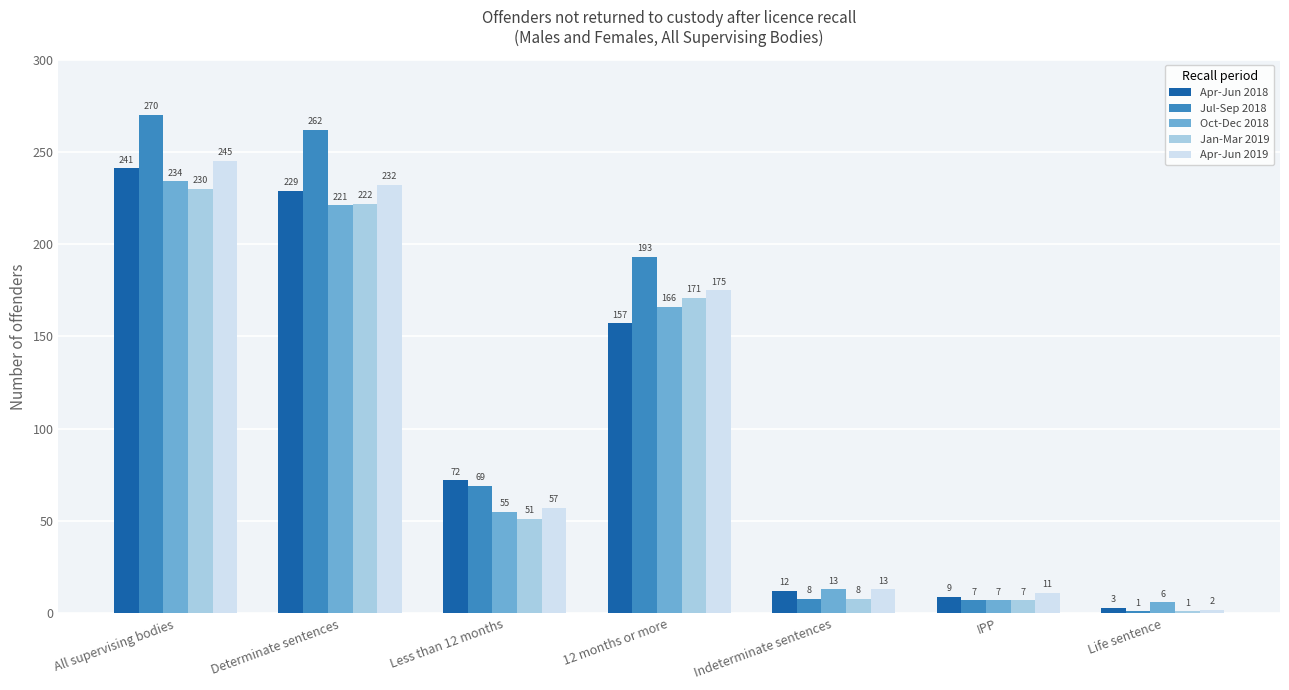

What is the difference between the Apr-Jun 2019 values at Life sentence and All supervising bodies?

243